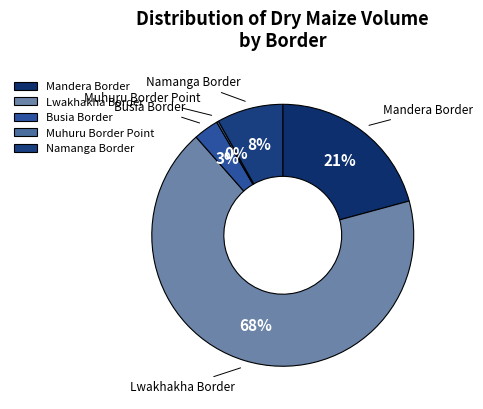

Does any single category account for the majority?

Yes